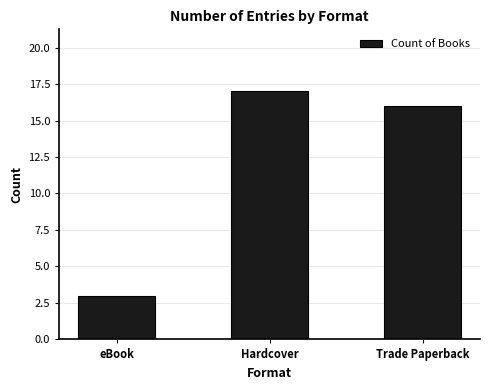

At which category does the chart reach its minimum across all series?

eBook